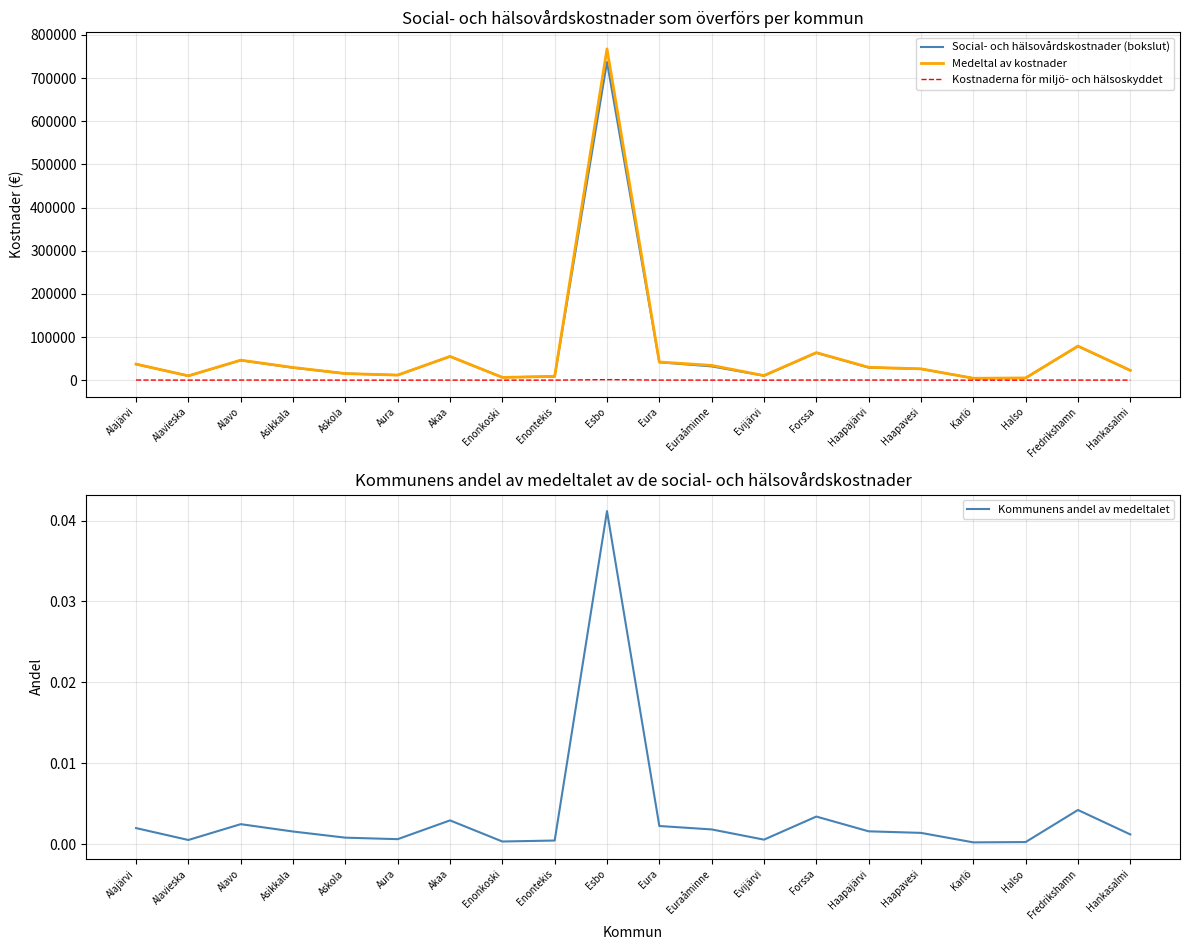

The value of Social- och hälsovårdskostnader (bokslut) at Eura is 41415.0. True or false?

True